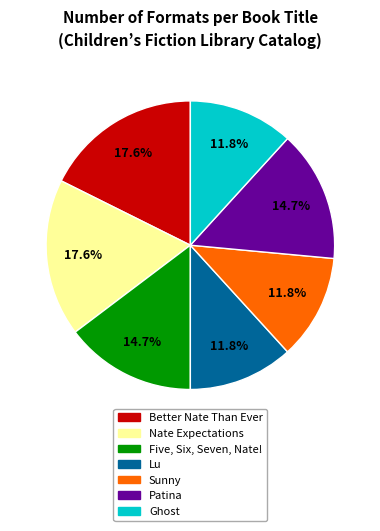

To the nearest percent, what percentage of the pie is Lu?

12%